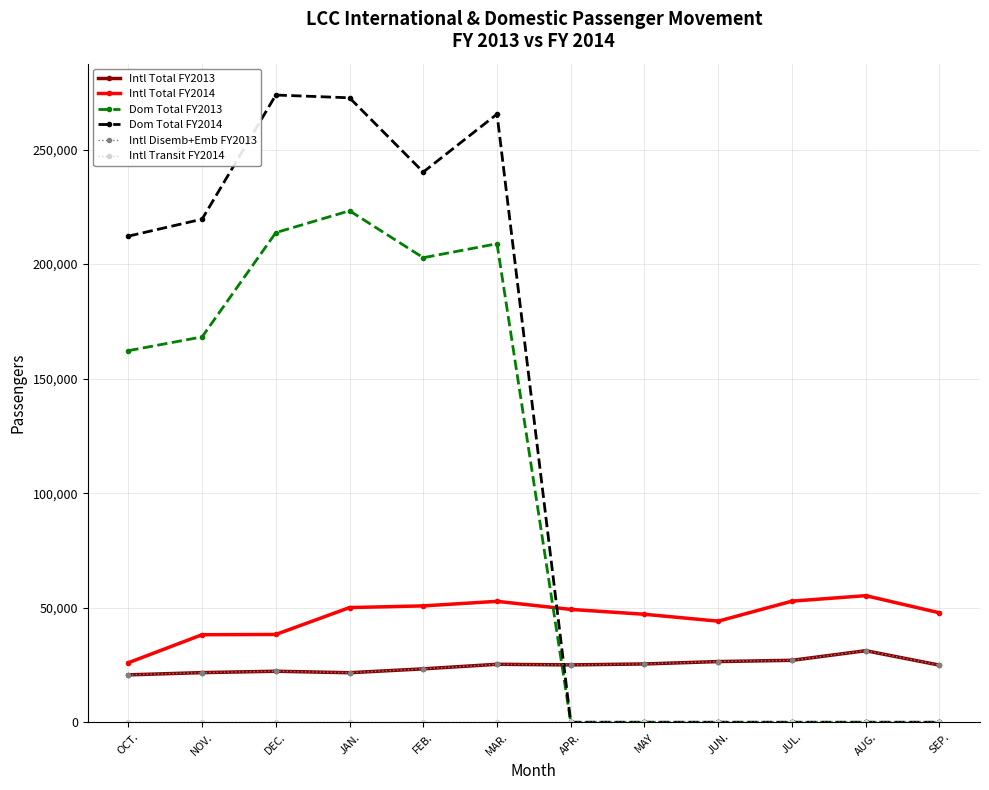

How many interior local peaks does the Intl Total FY2014 series have?

2